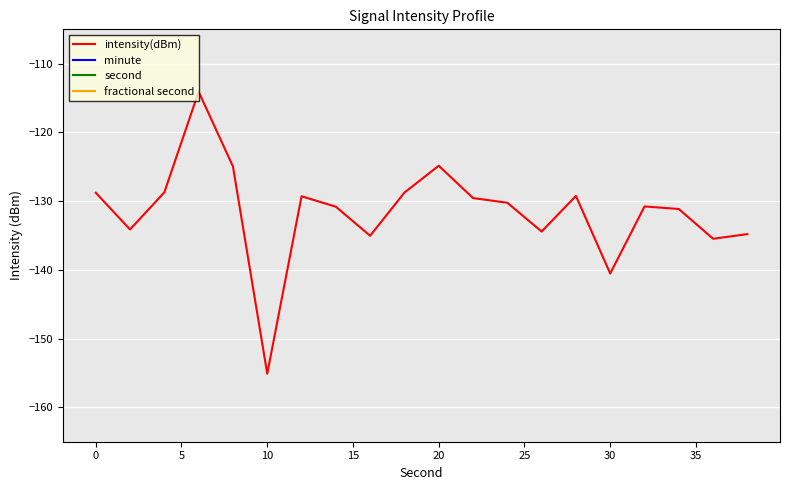

Count the number of data series in this chart.

4